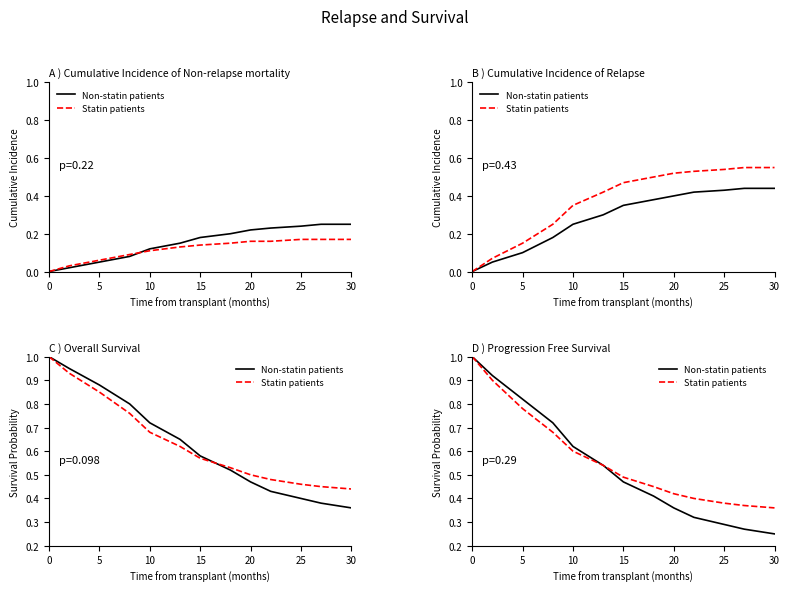

What is the average value of the Non-statin patients series?

0.5